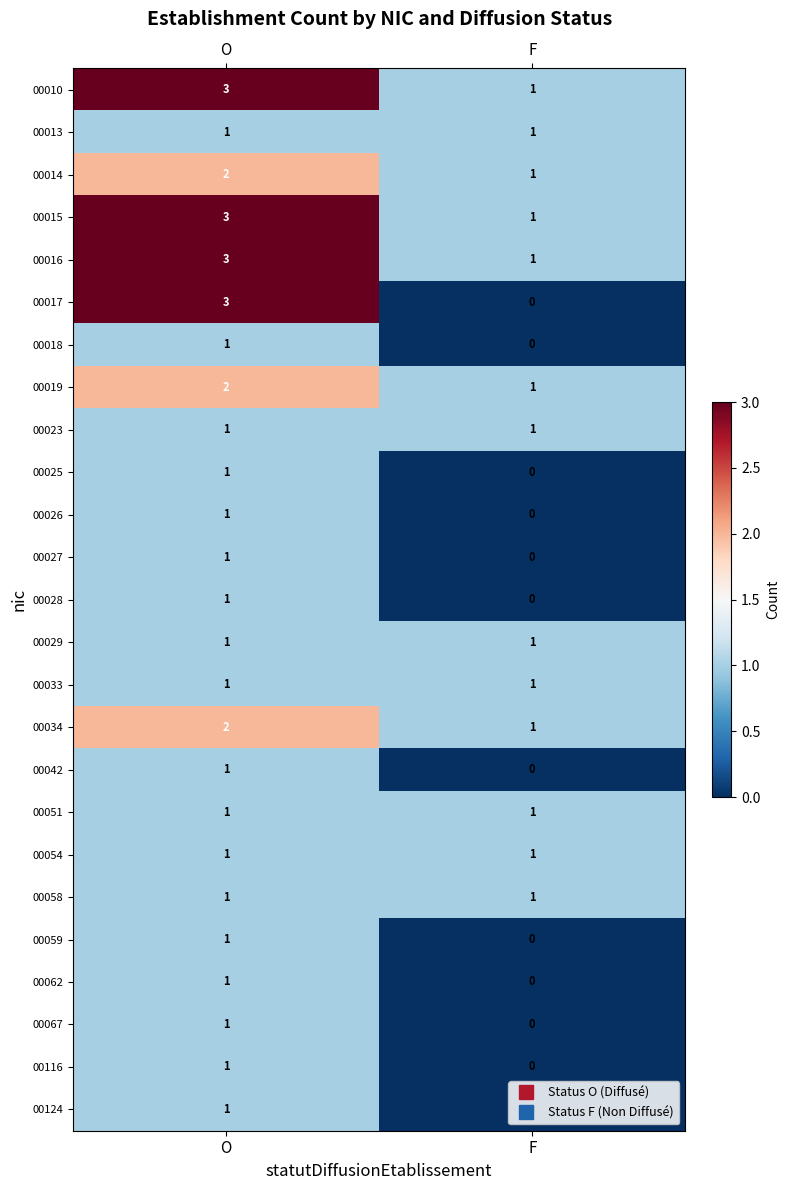

Count the number of data series in this chart.

25